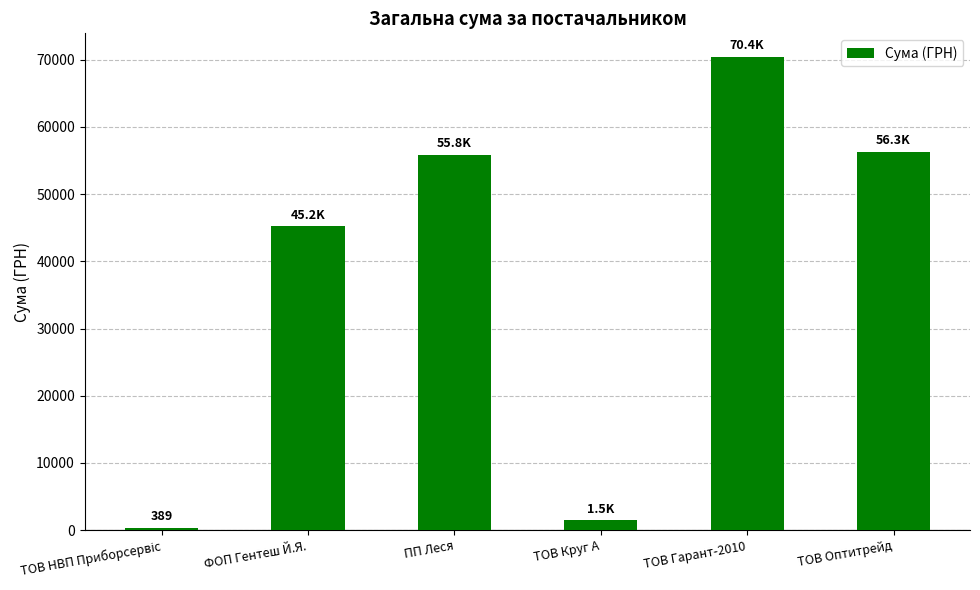

What is the sum of the values at ТОВ Круг А and ТОВ Гарант-2010?

71879.1